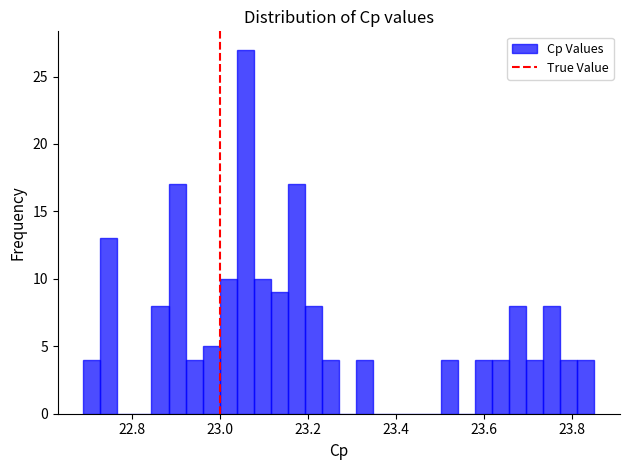

Read against the x-axis, roughly where is the centre of the tallest bar?

23.06